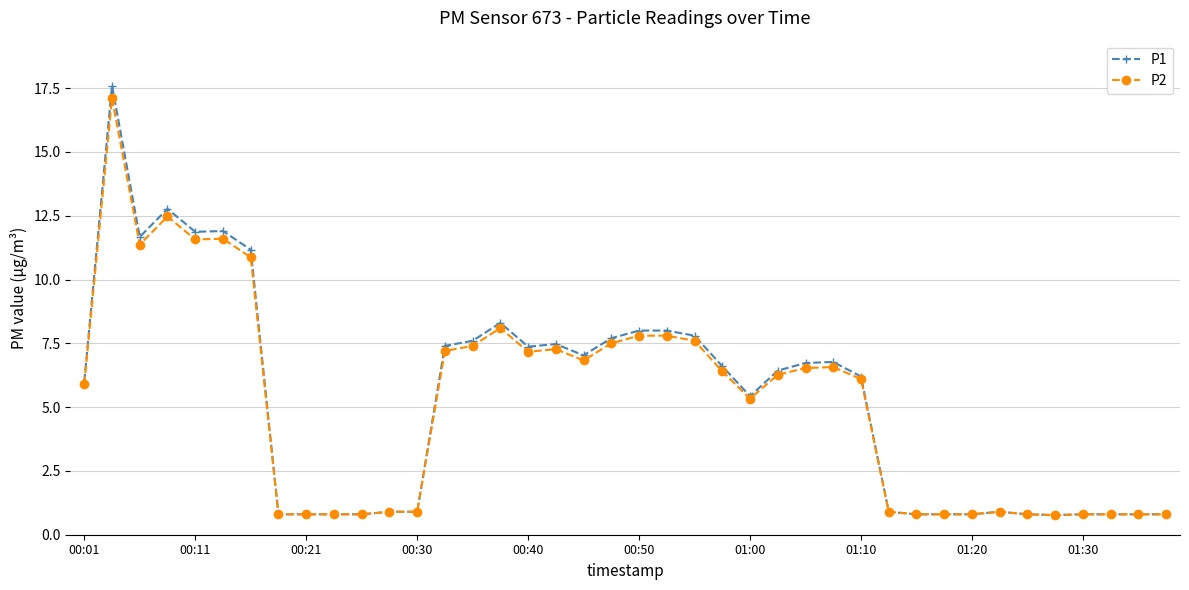

What is the maximum value shown in the chart?

17.6